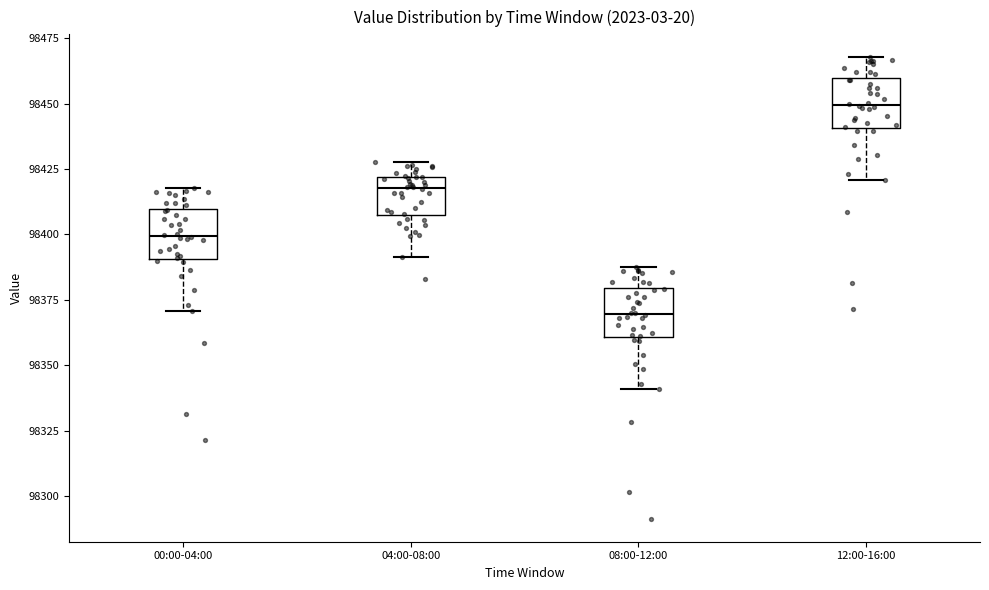

Which box has the highest median line?

12:00-16:00